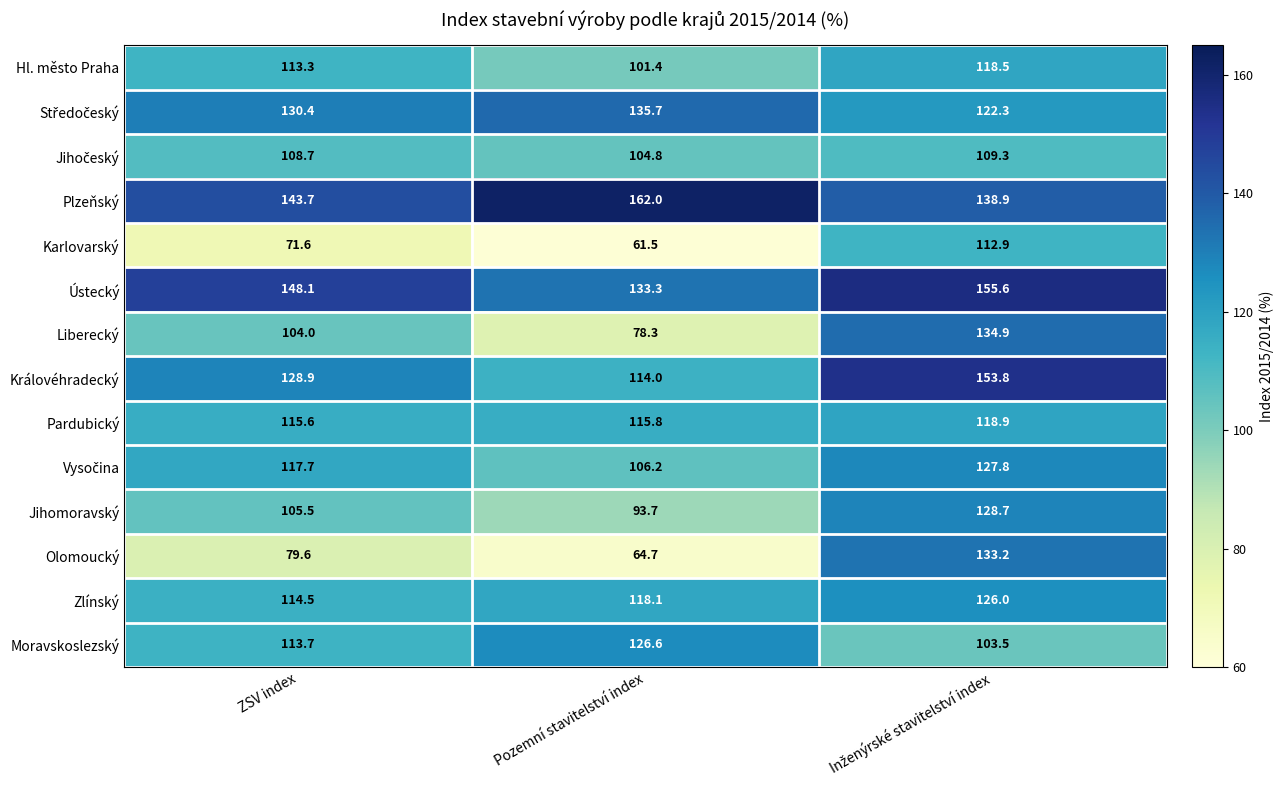

How many data points does each series have?

3